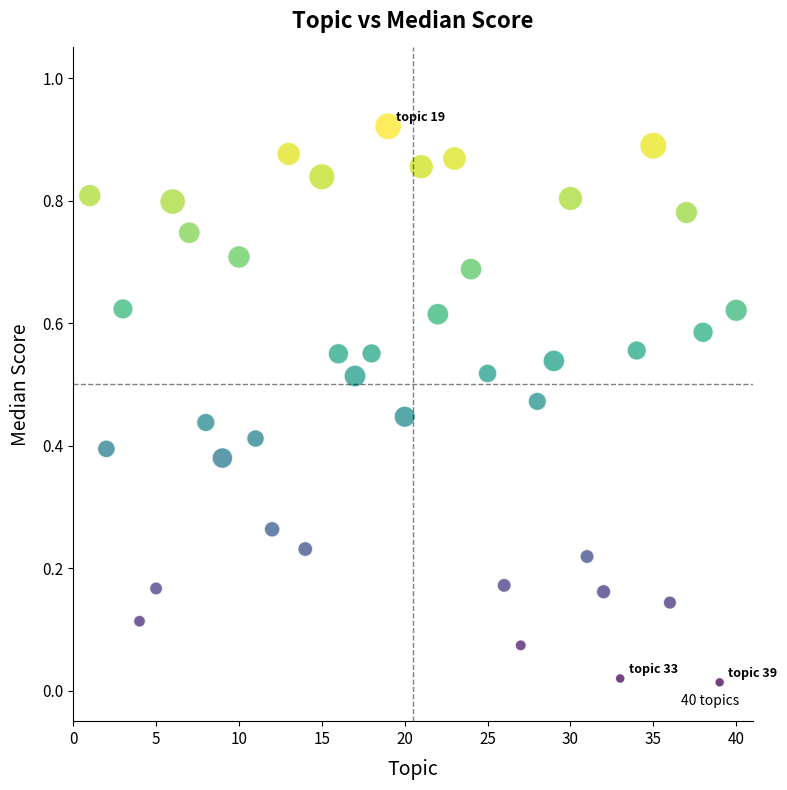

What is the range of X values (max minus min)?

39.0